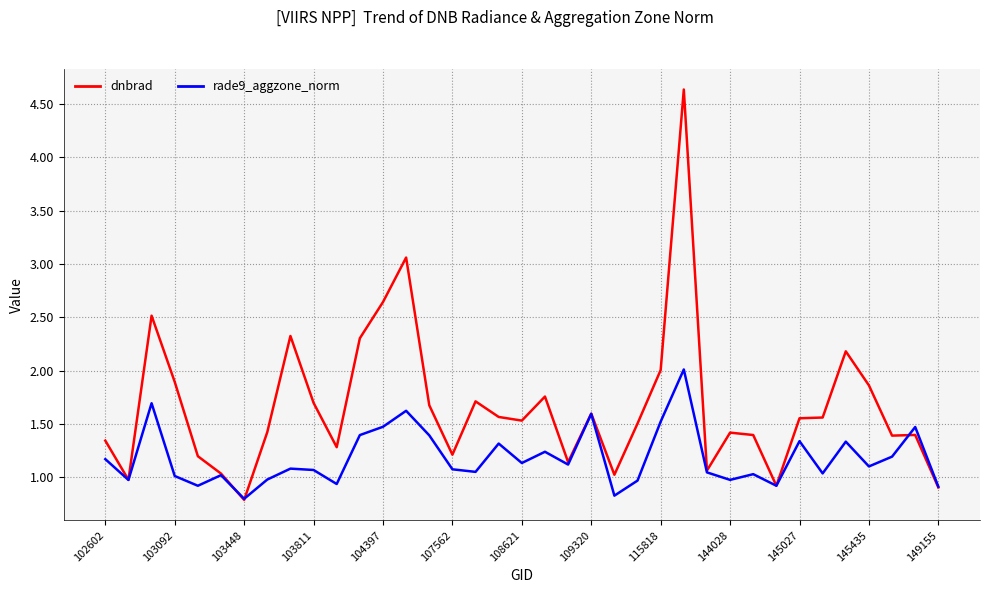

Is this an area chart (filled region under the line)?

No